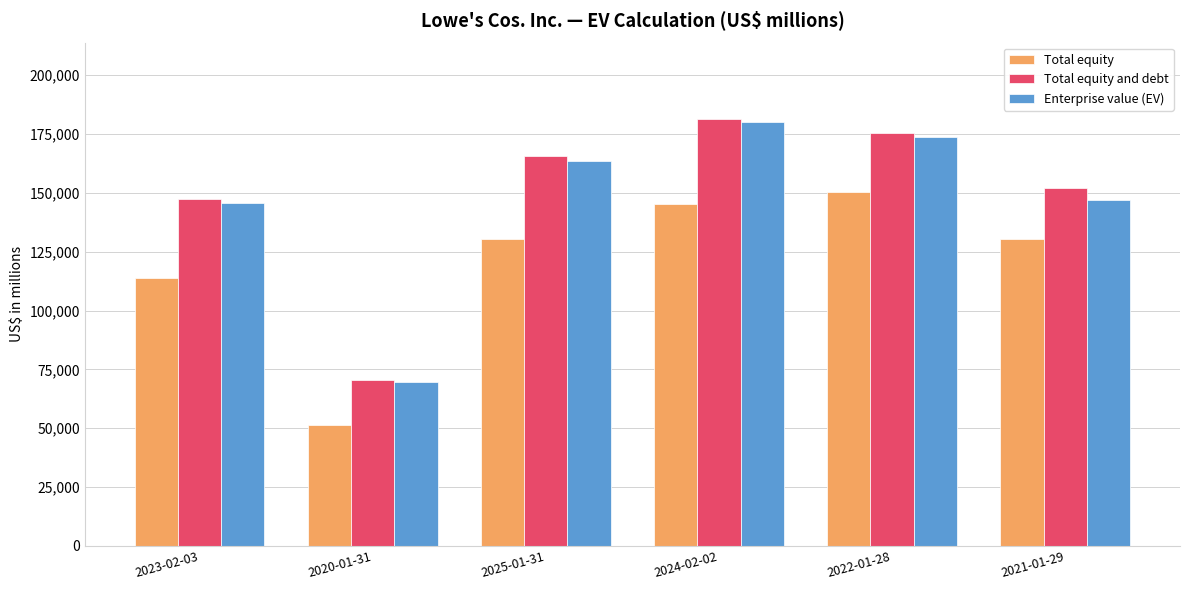

Where is Enterprise value (EV) nearest to the value 124822?

2023-02-03